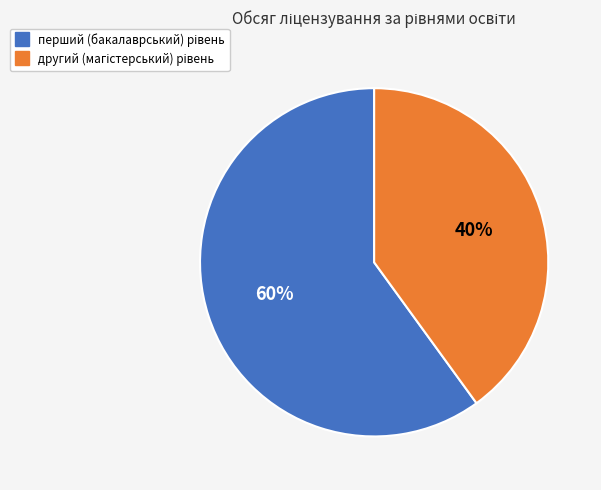

Is there a majority slice in this chart?

Yes